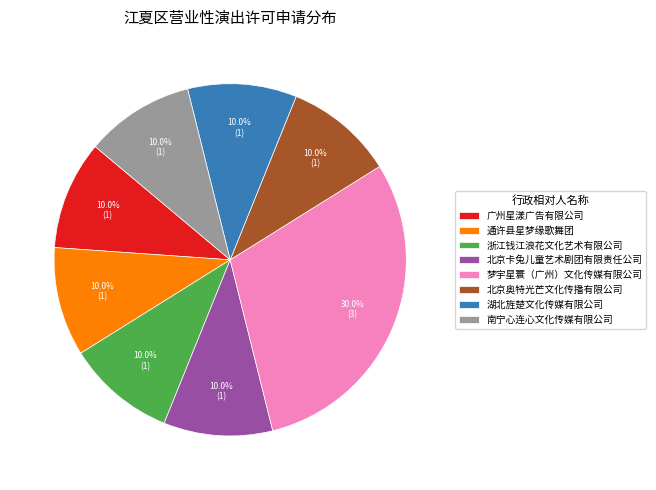

How many slices are in this pie chart?

8